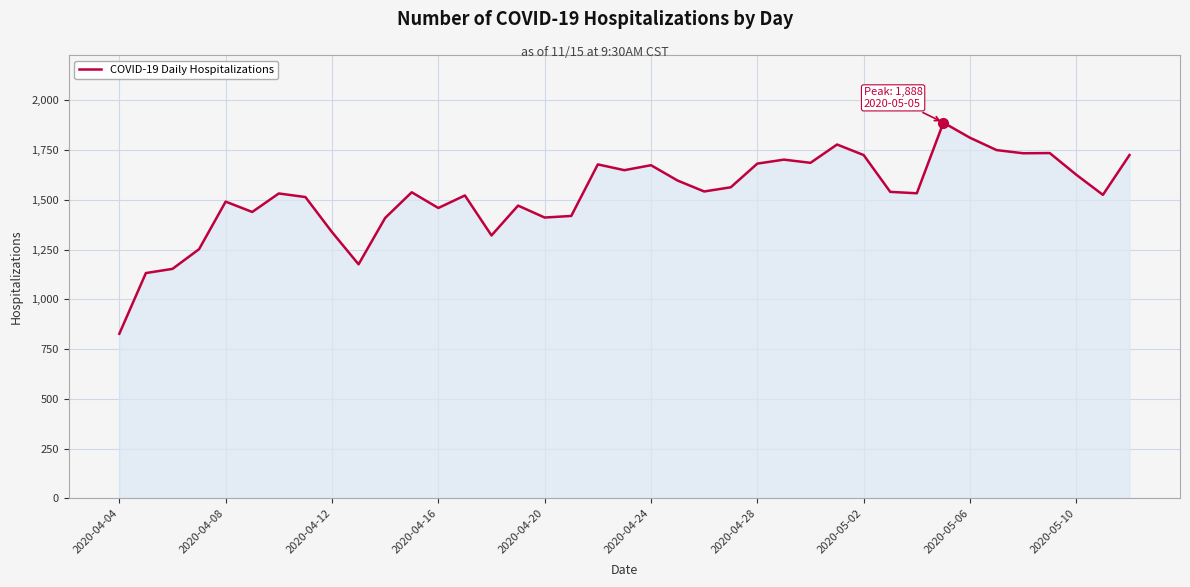

What is the minimum value shown in the chart?

827